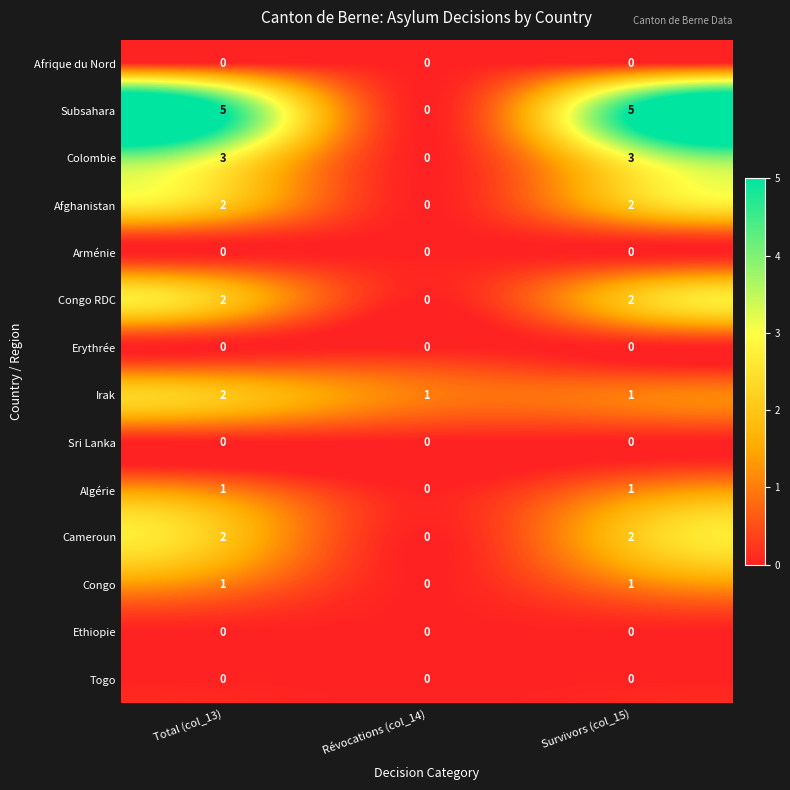

Is the value of Colombie at Révocations (col_14) greater than the value of Algérie at Survivors (col_15)?

No